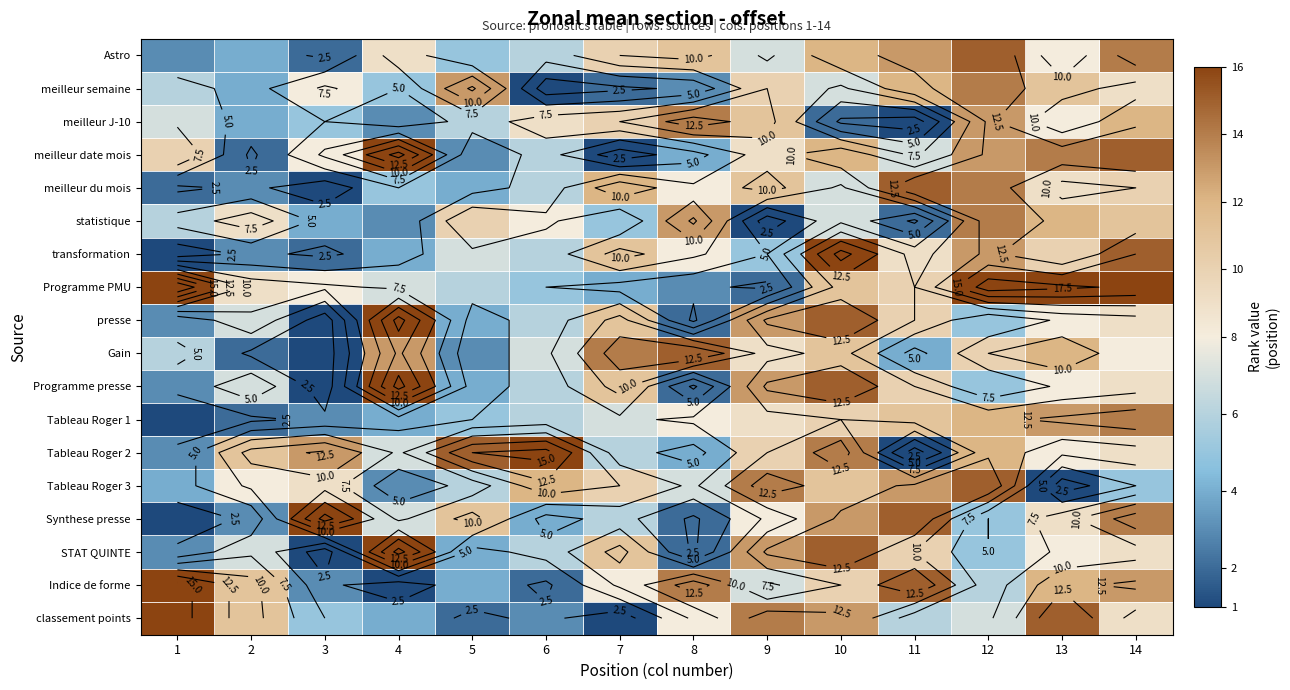

Which series has the widest spread of values?

Programme PMU